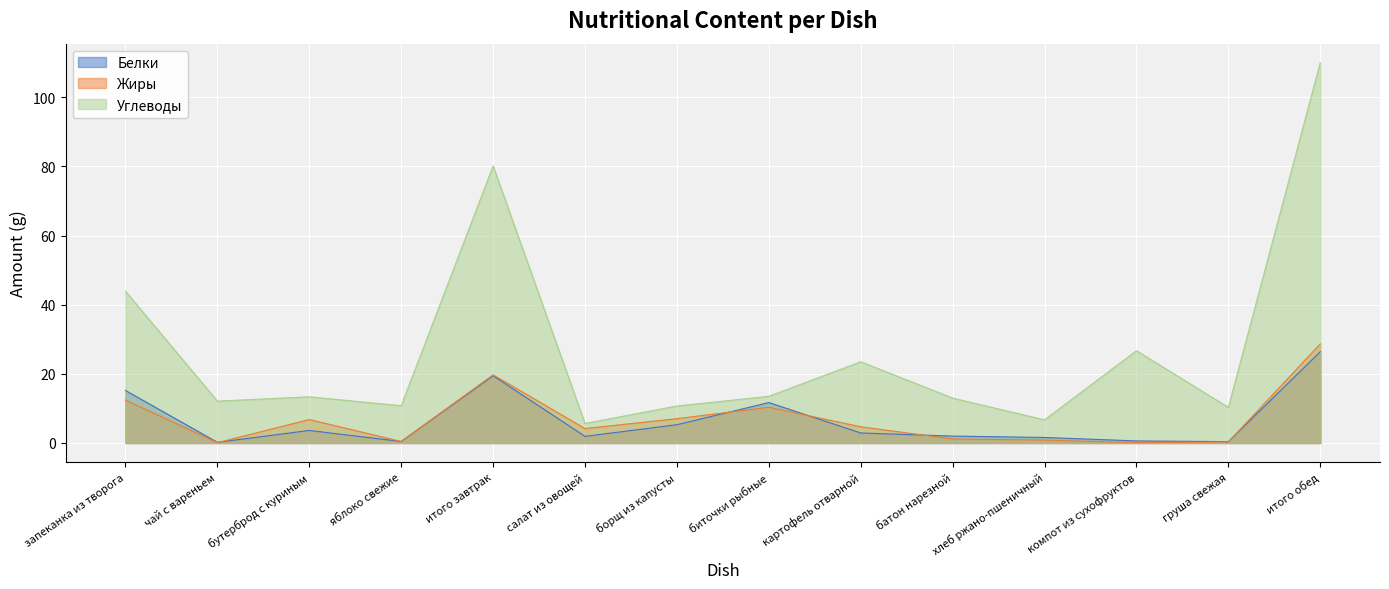

Reading left to right, list all the values displayed in this chart.

Белки: 15.2	0.2	3.6	0.4	19.5	1.9	5.3	11.7	2.9	2.0	1.6	0.6	0.4	26.4
Жиры: 12.4	0.1	6.8	0.4	19.7	4.2	7.0	10.3	4.7	1.2	0.8	0.1	0.3	28.7
Углеводы: 43.9	12.1	13.4	10.8	80.2	5.6	10.7	13.5	23.5	13.0	6.7	26.7	10.3	110.0